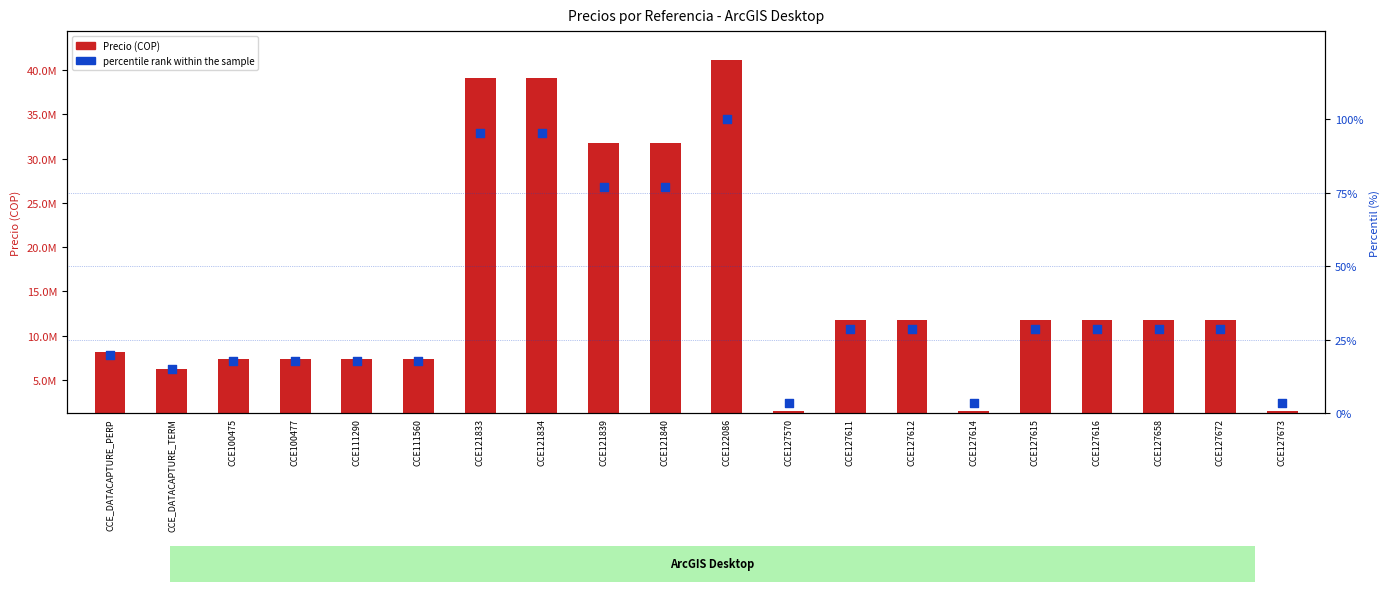

Is the value of percentile rank within the sample at CCE100475 greater than the value of Precio (COP) at CCE127570?

No